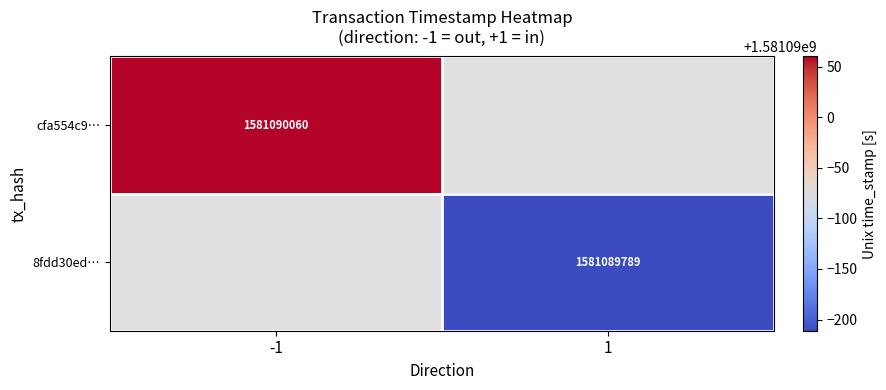

Rank the series by their maximum value, from lowest to highest.

8fdd30ed…, cfa554c9…